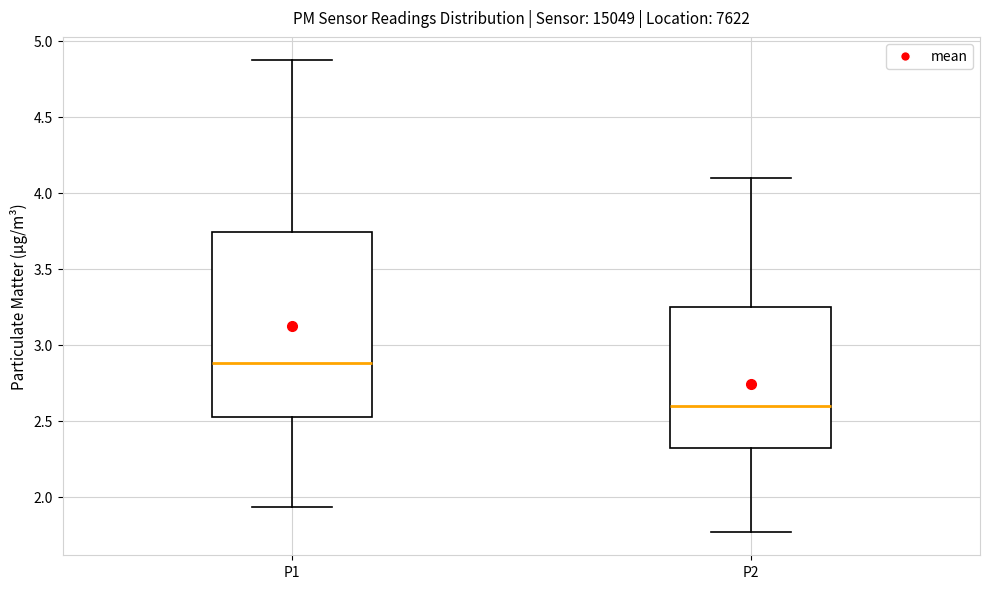

Where does the lower whisker of the box for P2 end on the y-axis? The values are not printed on the chart, so give them approximately, as read against the axis.

1.75